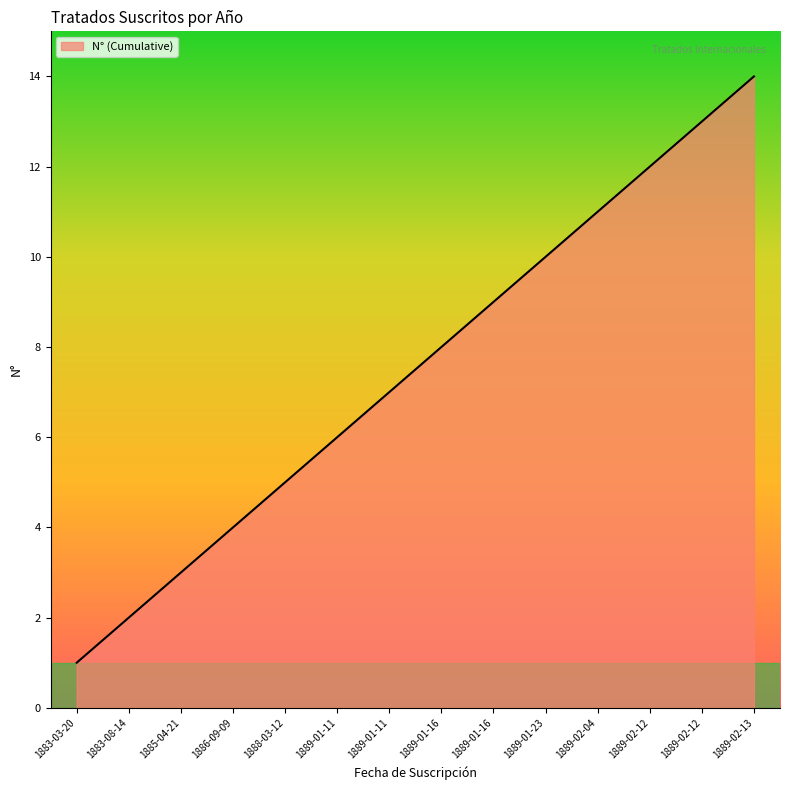

What is the sum of the values at 1886-09-09 and 1889-02-04?

15